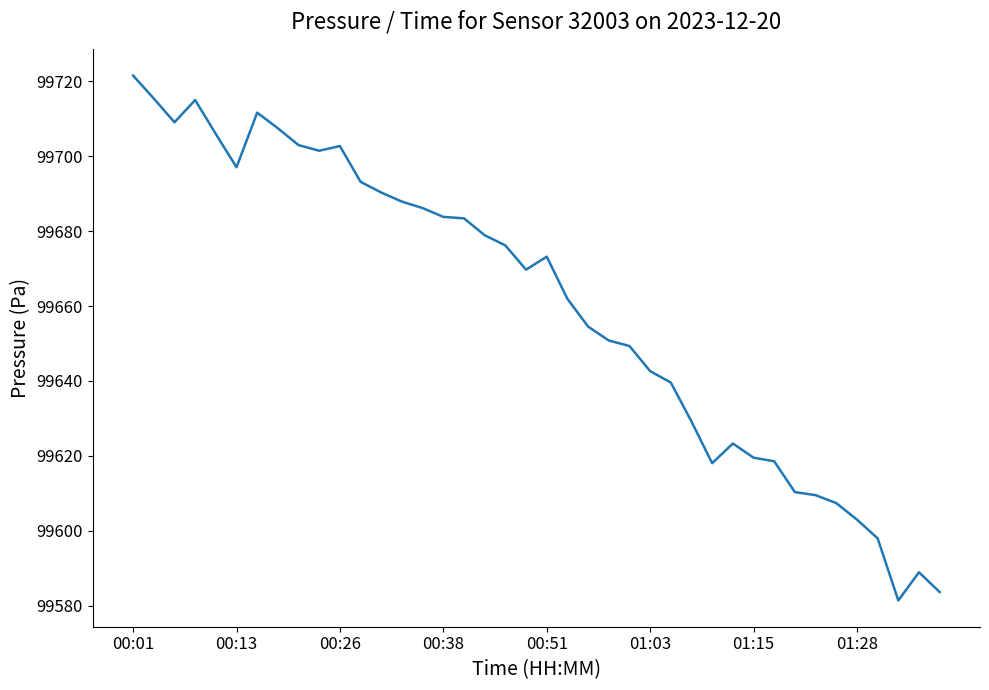

What is the smallest value displayed?

99581.4